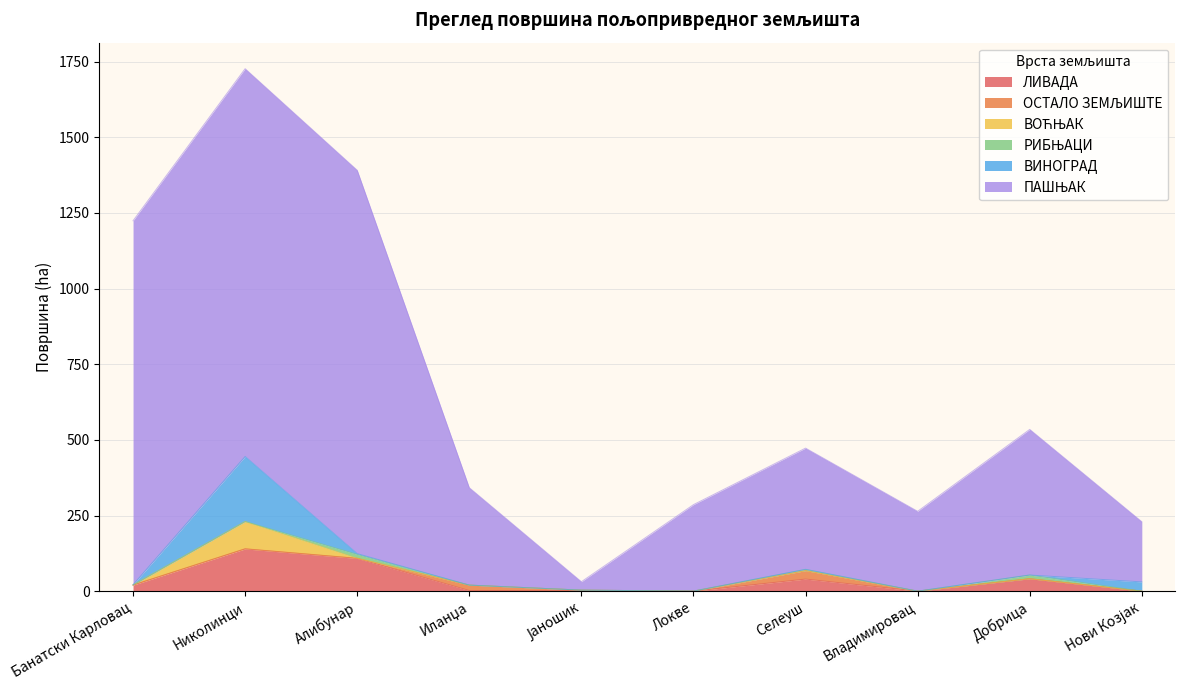

Count the number of data series in this chart.

6